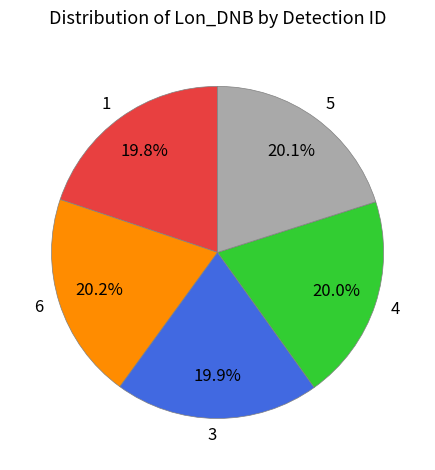

How many segments does this pie chart have?

5